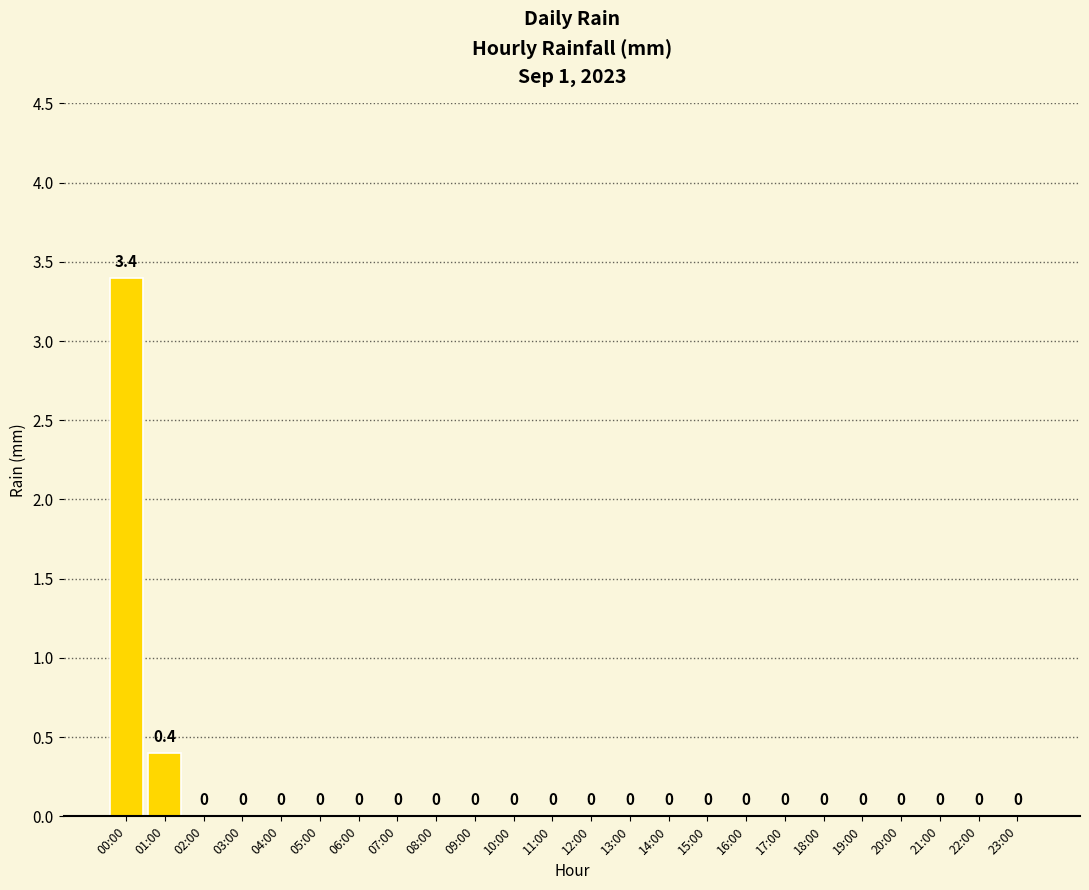

The value at 23:00 is 0.0. True or false?

True